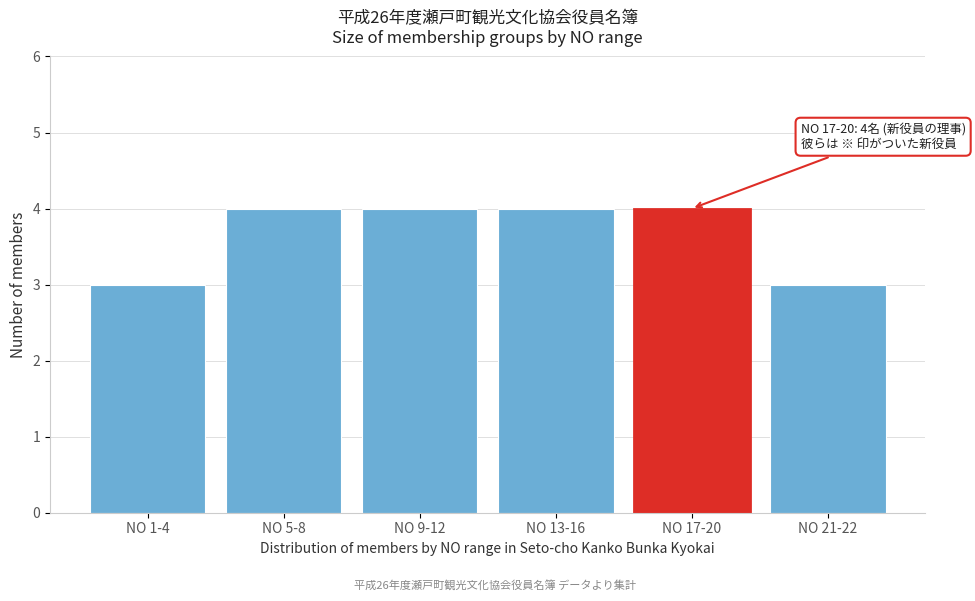

Reading right to left, what are all the values shown in this chart?

3	4	4	4	4	3